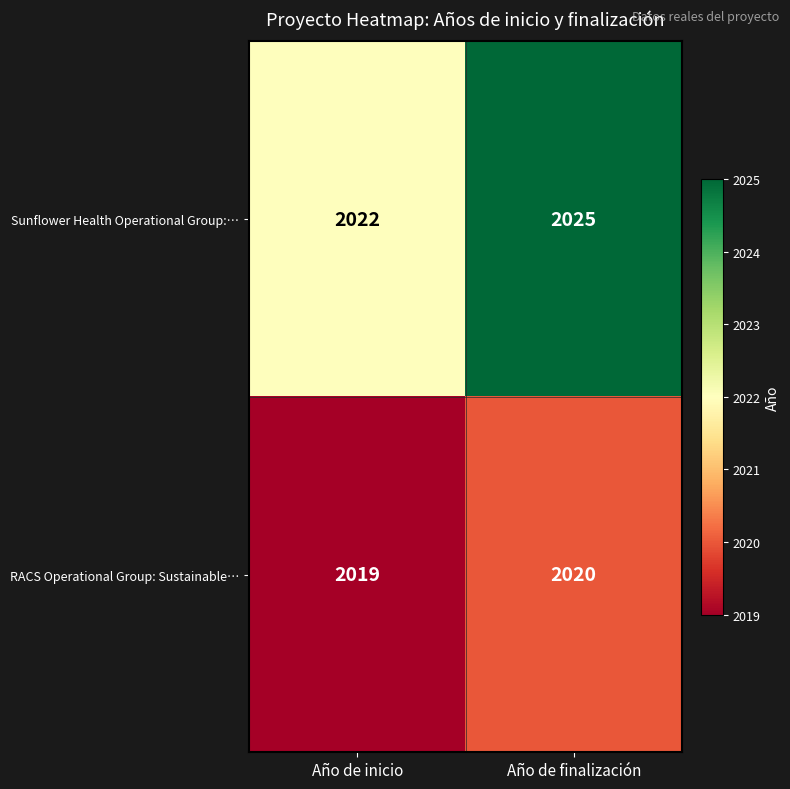

What is the smallest value displayed?

2019